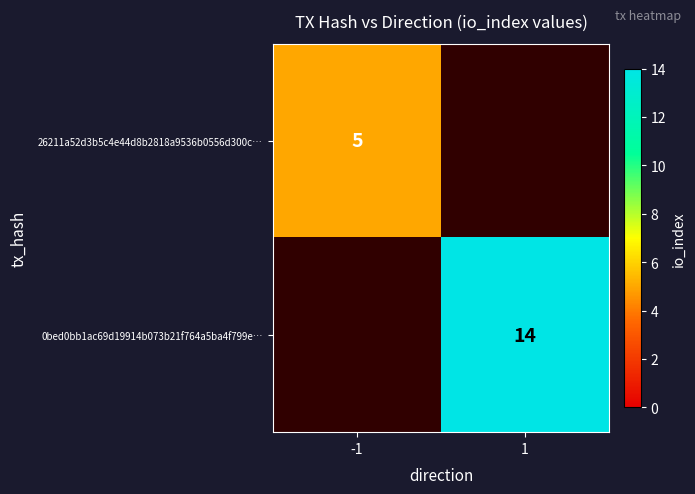

The 26211a52d3b5c4e44d8b2818a9536b0556d300c… series shows 5 at -1. True or false?

True